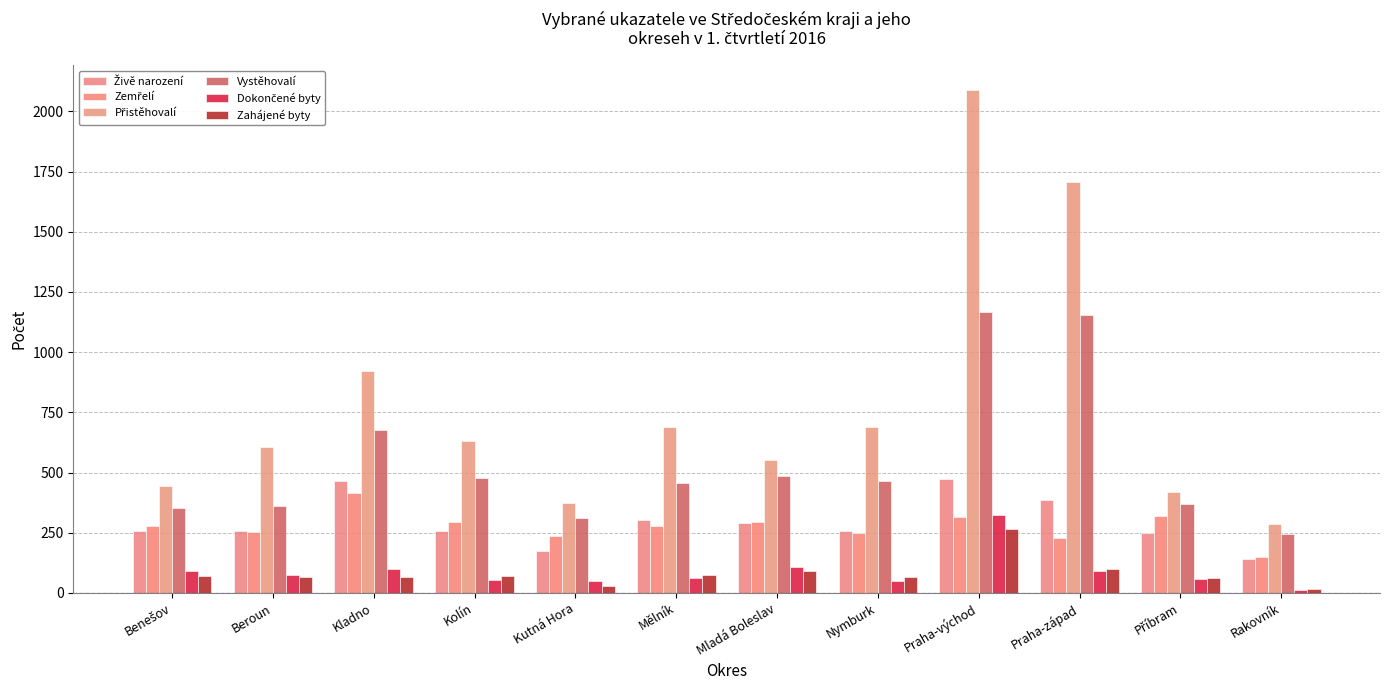

Count the number of categories in the chart.

12